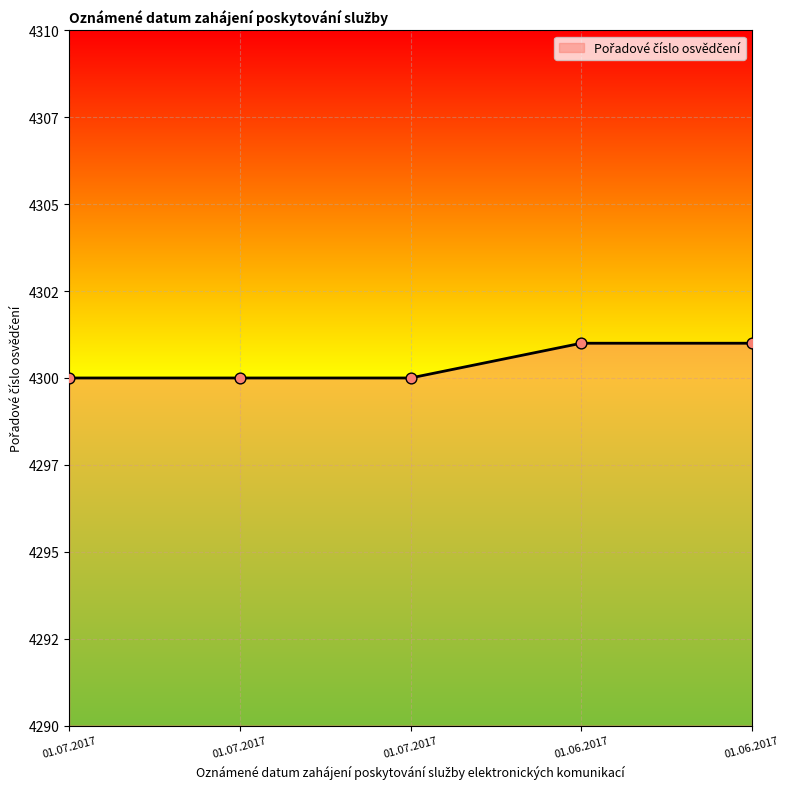

Is this an area chart (filled region under the line)?

Yes